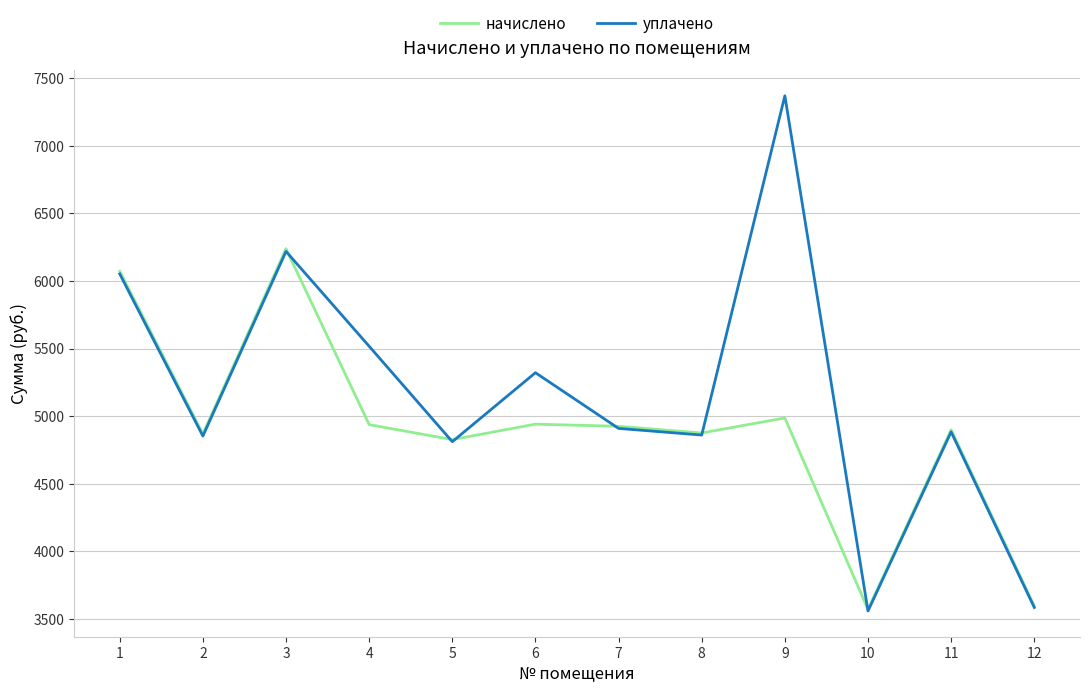

Where do уплачено and начислено first cross each other?

3 and 4